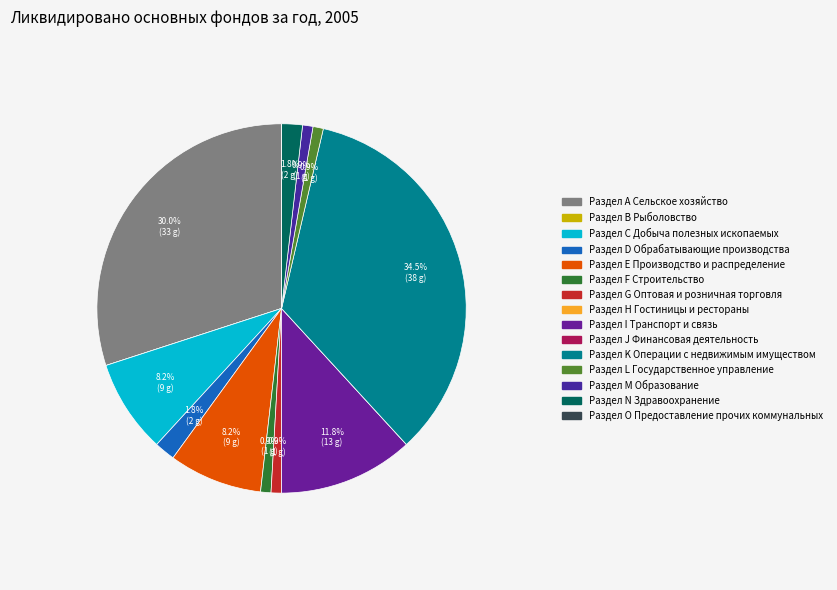

Between Раздел F Строительство and Раздел L Государственное управление, which is larger?

Раздел F Строительство